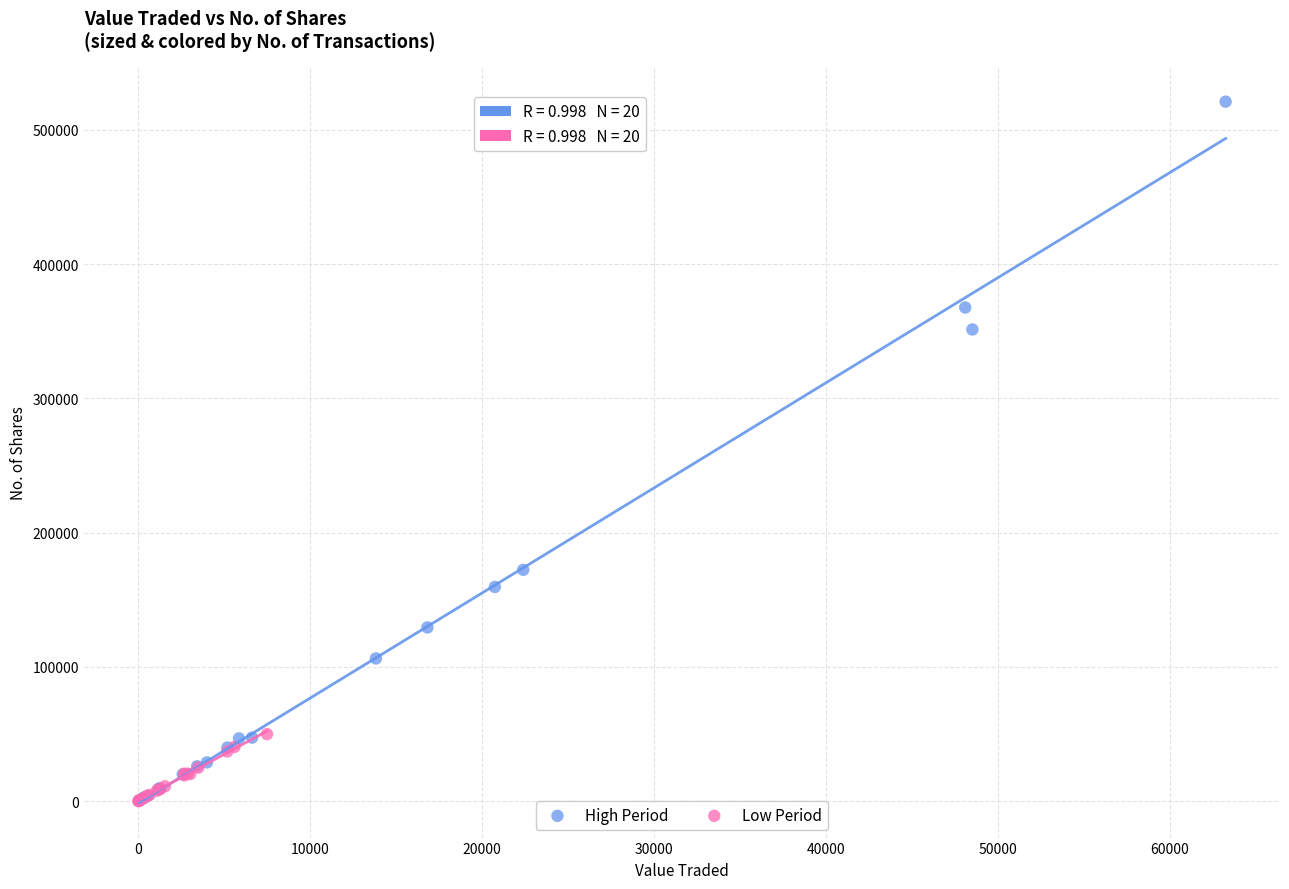

Which series has the widest spread of Y values?

High Period